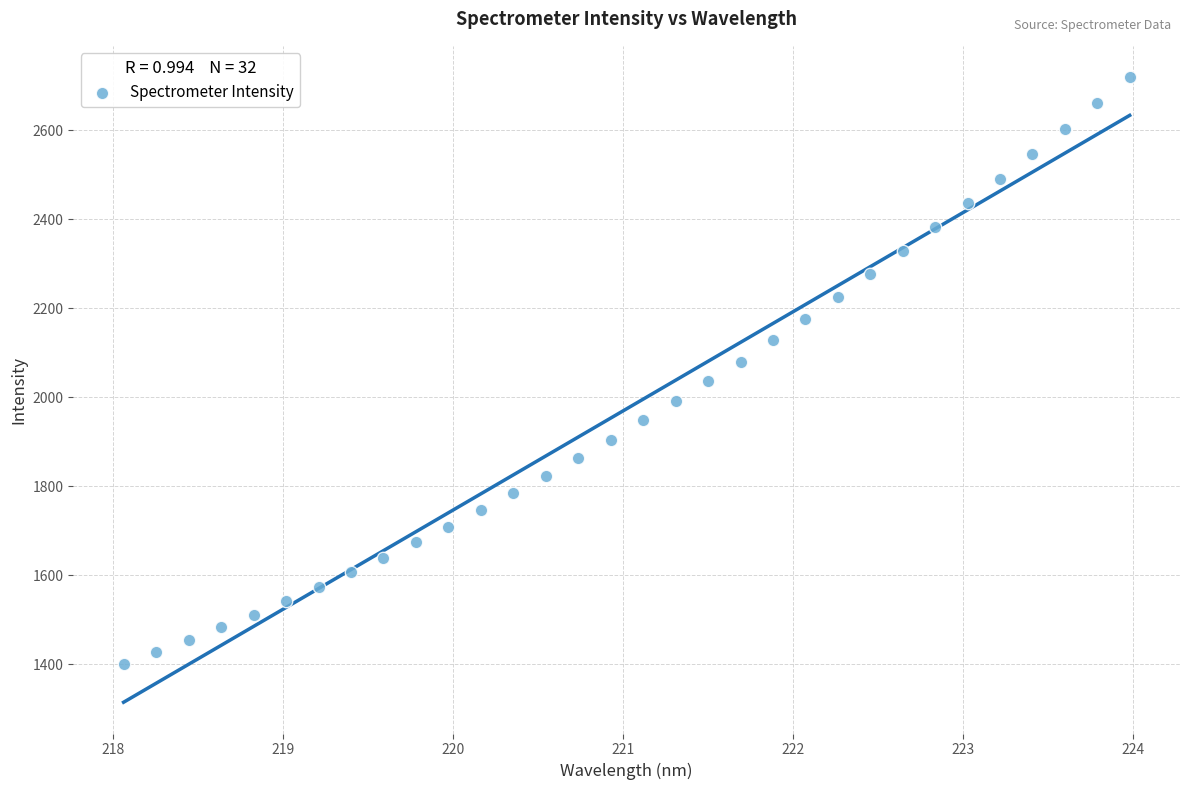

What is the range of Y values (max minus min)?

1318.4